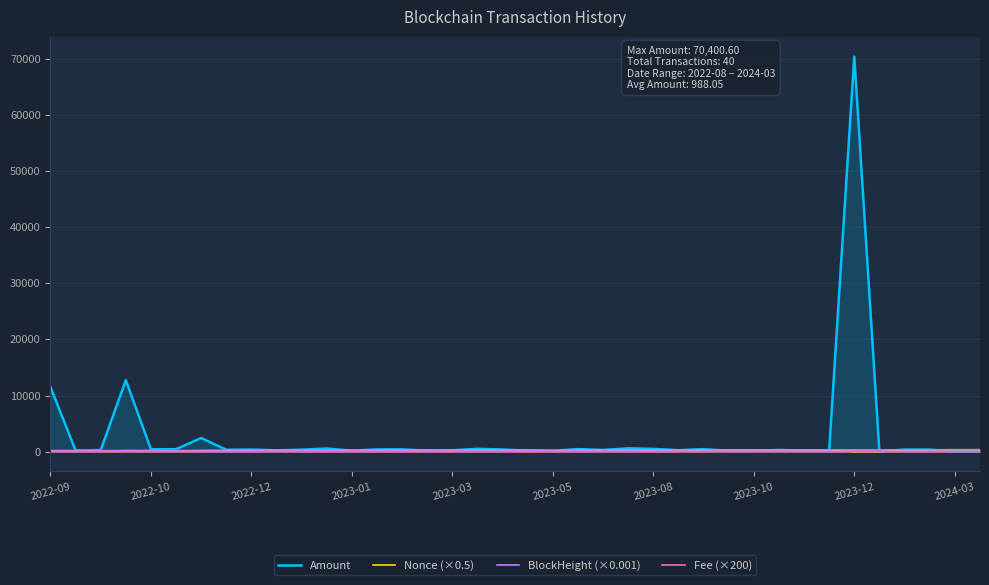

What is the highest value of the Amount series?

70400.6